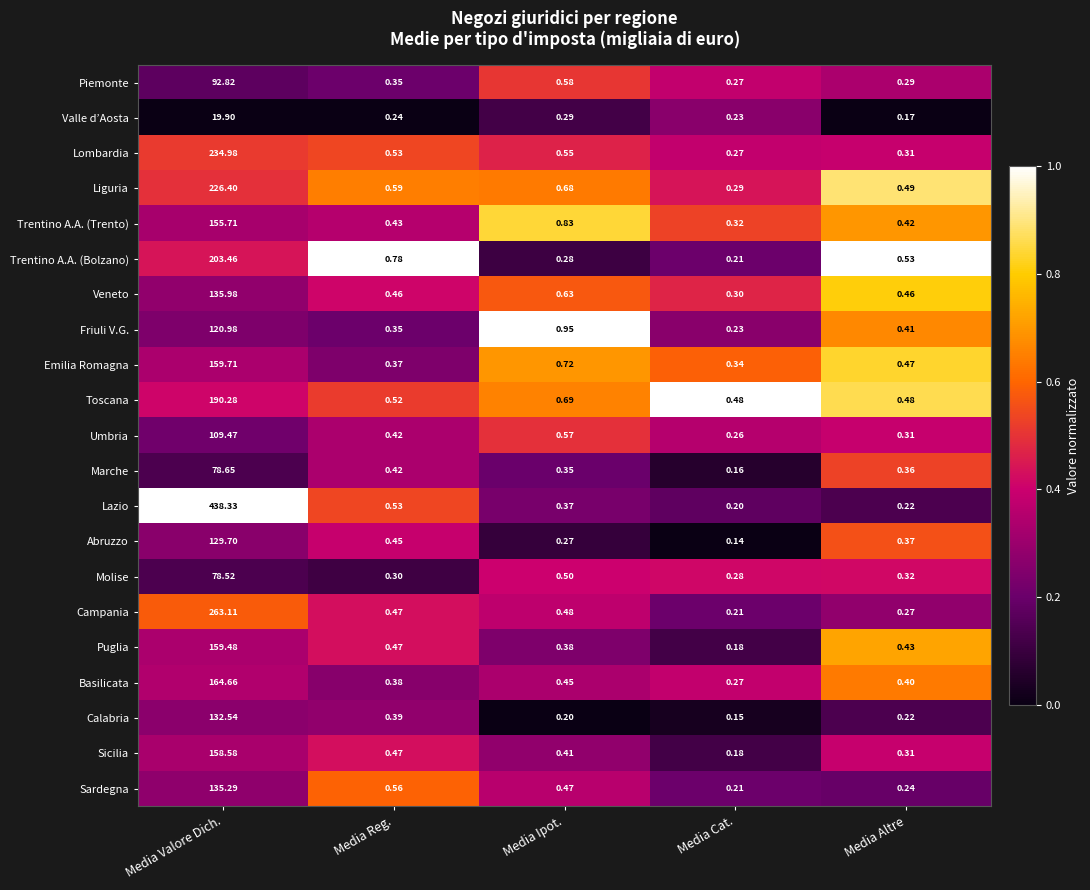

Which series has the largest range (max minus min)?

Lazio